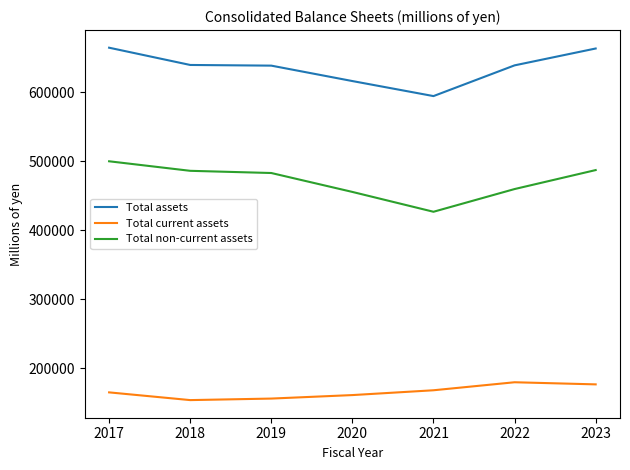

Does the chart have visible grid lines?

No